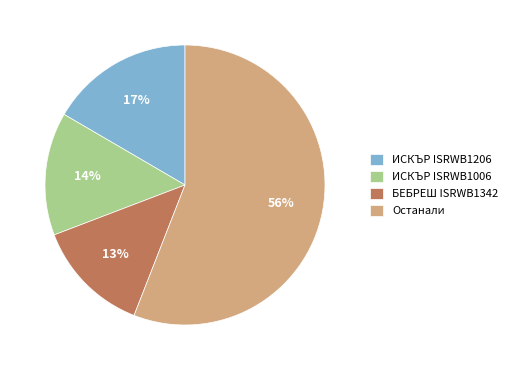

Which category has the smallest portion of the pie?

БЕБРЕШ ISRWB1342